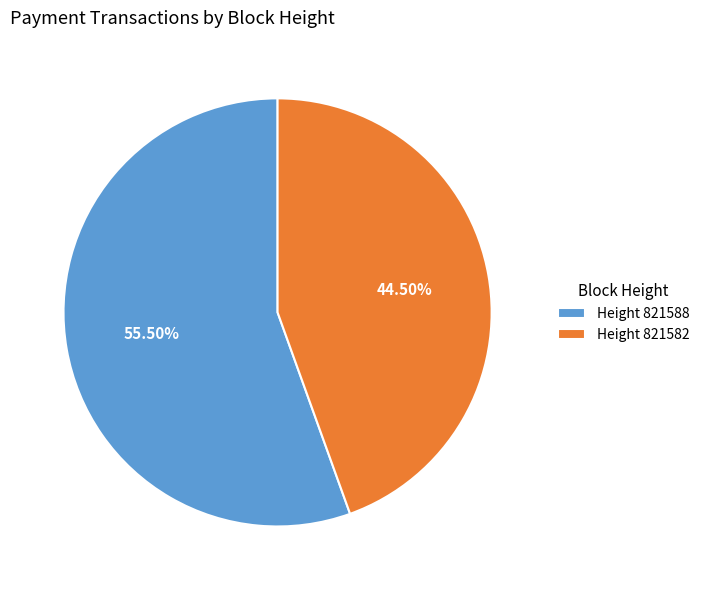

To the nearest percent, what is the difference between the largest and smallest slice percentages?

11%